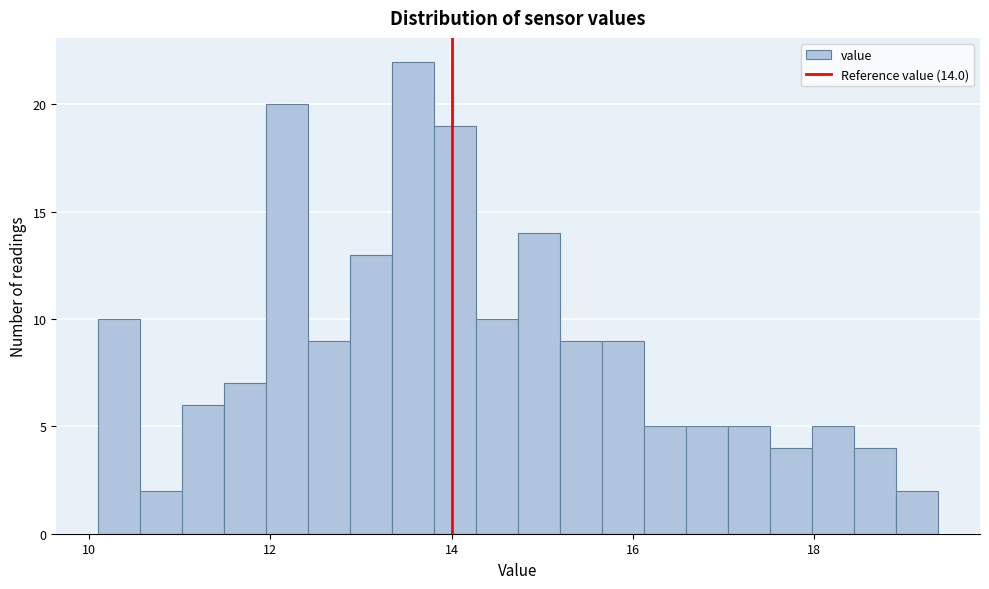

Around what value on the x-axis is the tallest bar? Give the approximate position of its centre, as read against the axis.

13.6